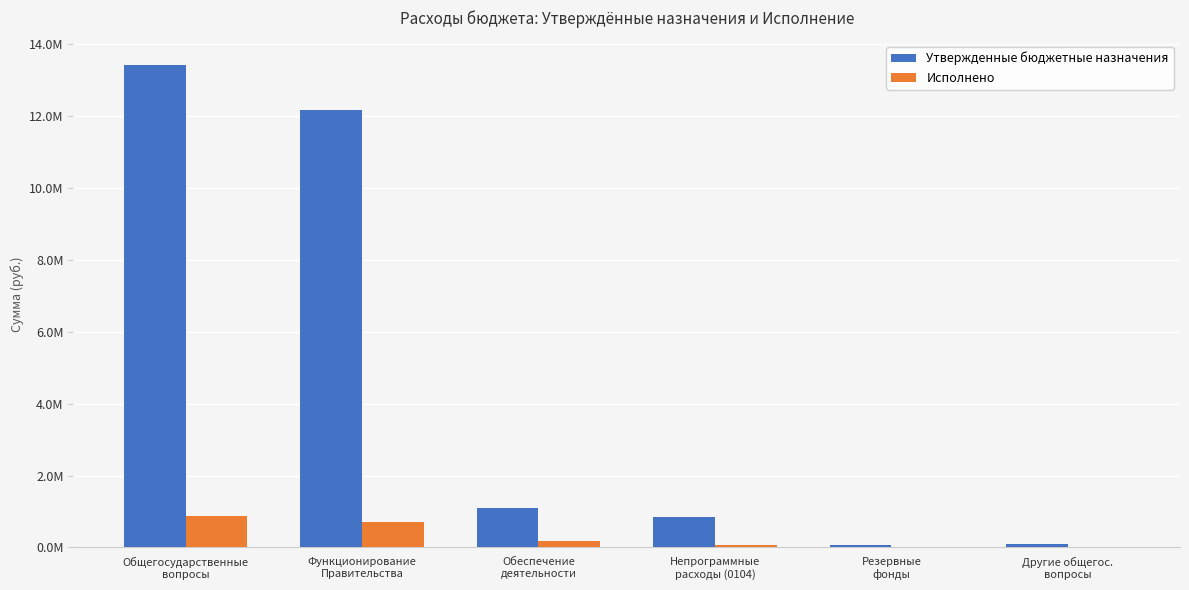

Which series changed the most between Непрограммные
расходы (0104) and Другие общегос.
вопросы?

Утвержденные бюджетные назначения